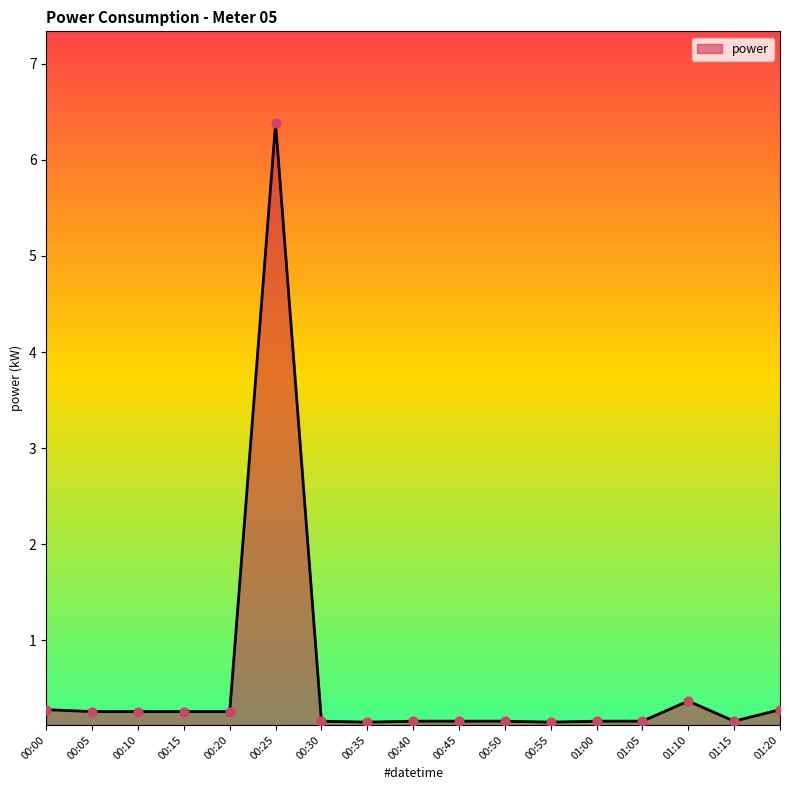

What is the change in value from 00:20 to 00:50?

-0.1